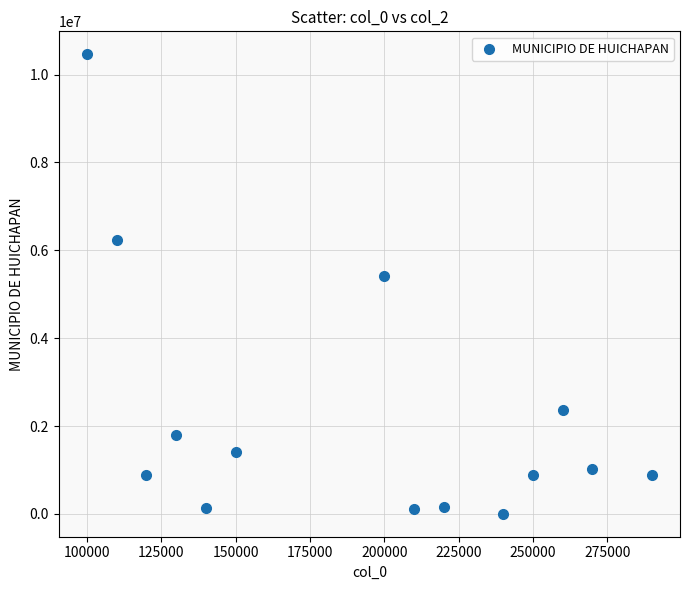

What is the range of Y values (max minus min)?

10457202.4